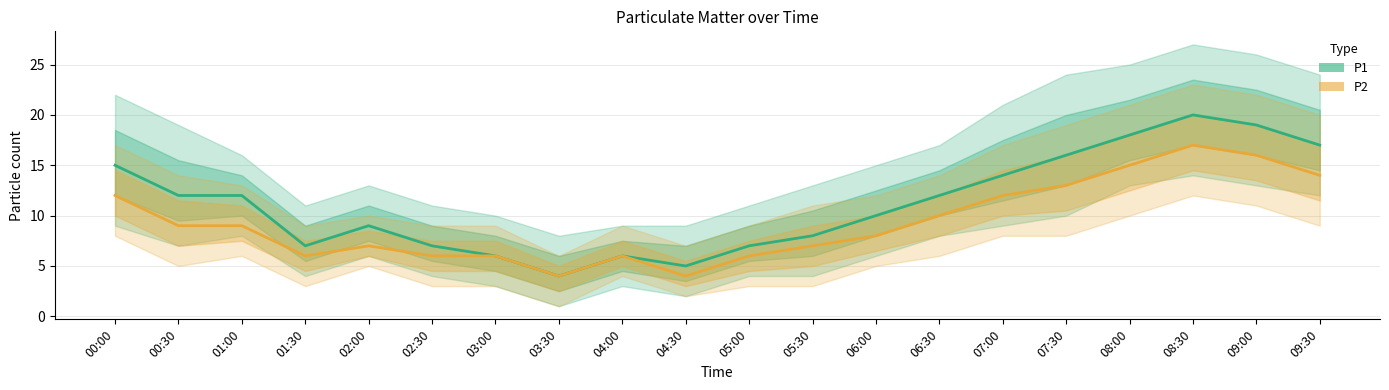

True or false: P2 and P1 intersect in this chart.

False